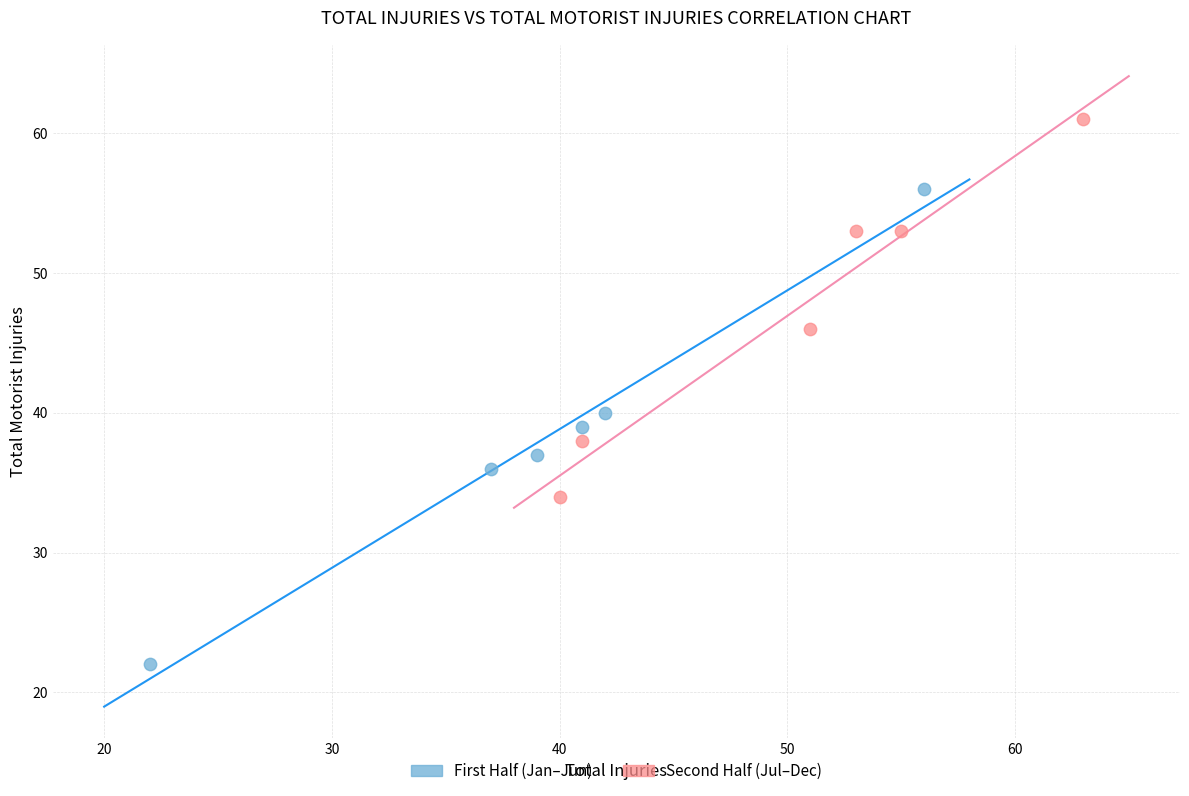

What are all the series names shown in the legend?

First Half (Jan–Jun), Second Half (Jul–Dec)